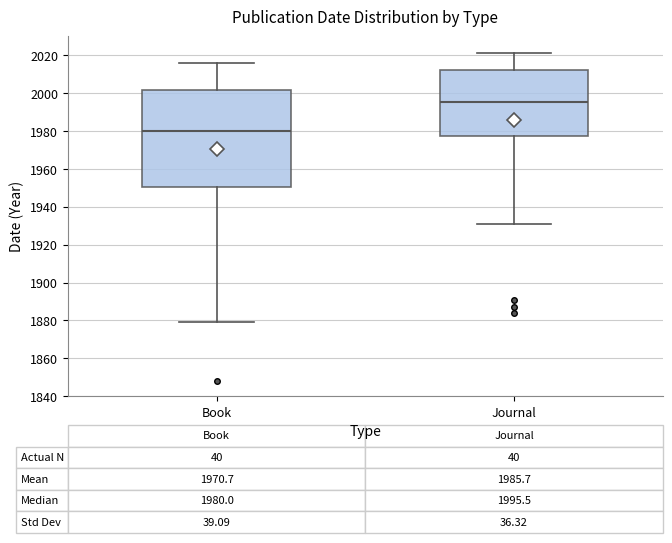

Which box's median line is the highest?

Journal